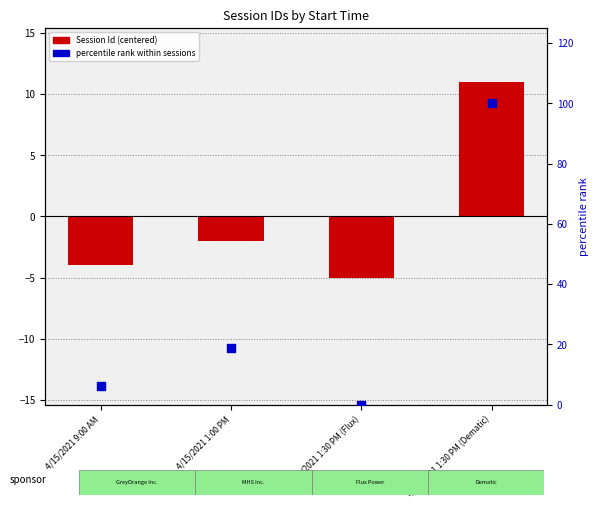

What is the total value across all series at 4/15/2021 1:30 PM (Dematic)?

111.0